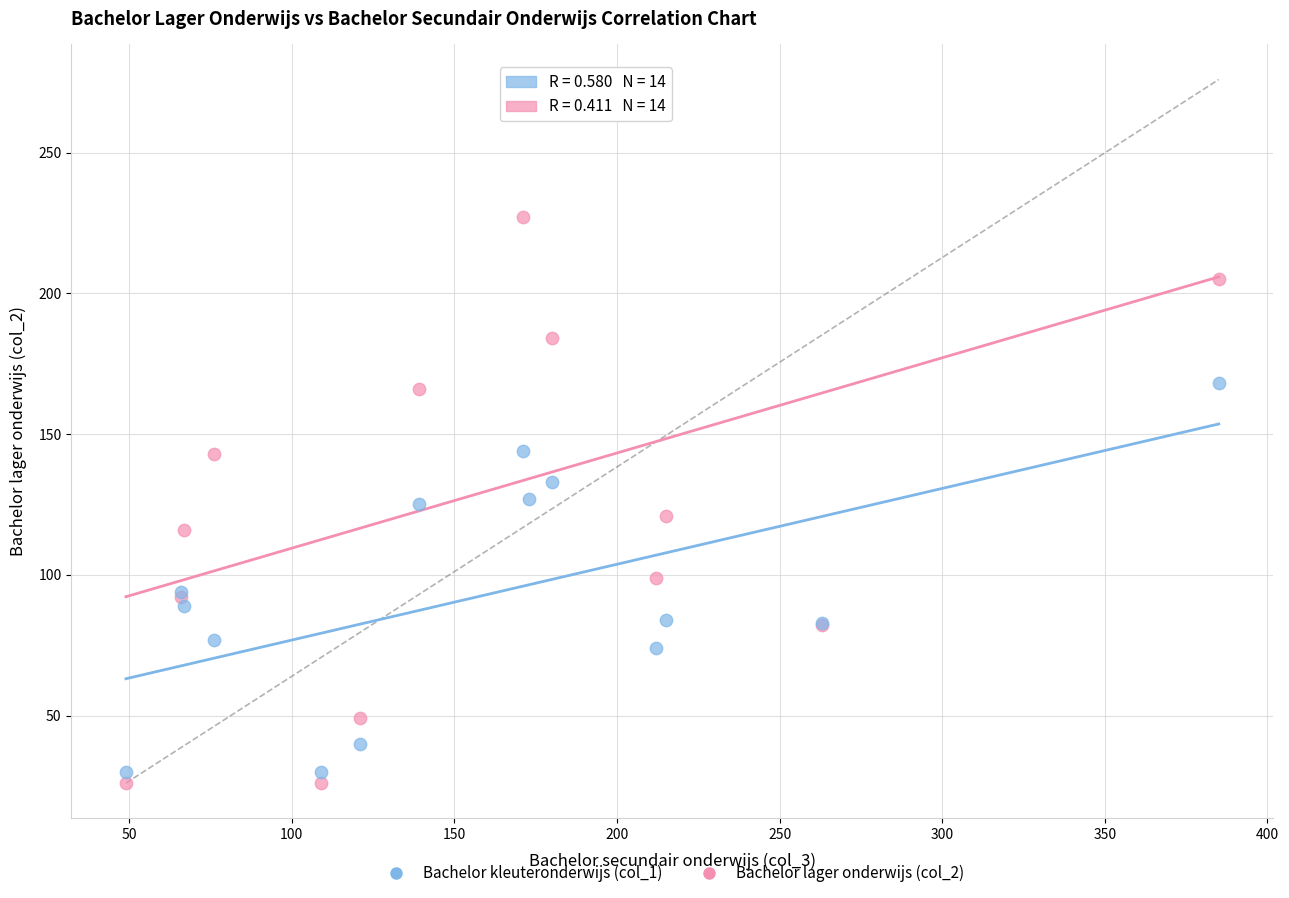

Which series reaches the maximum Y coordinate?

Bachelor lager onderwijs (col_2)